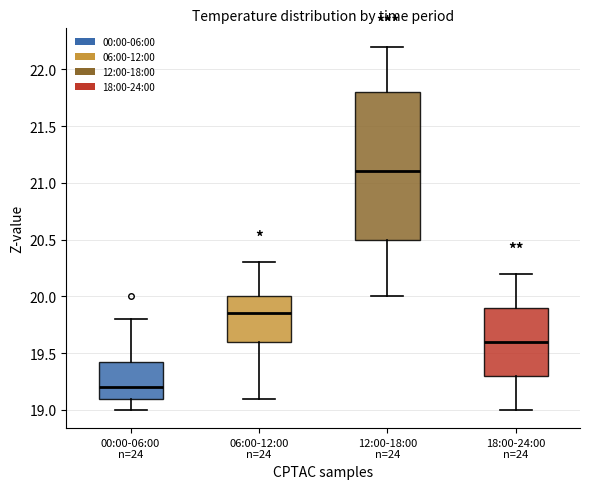

Which box has the lowest median line?

00:00-06:00 n=24